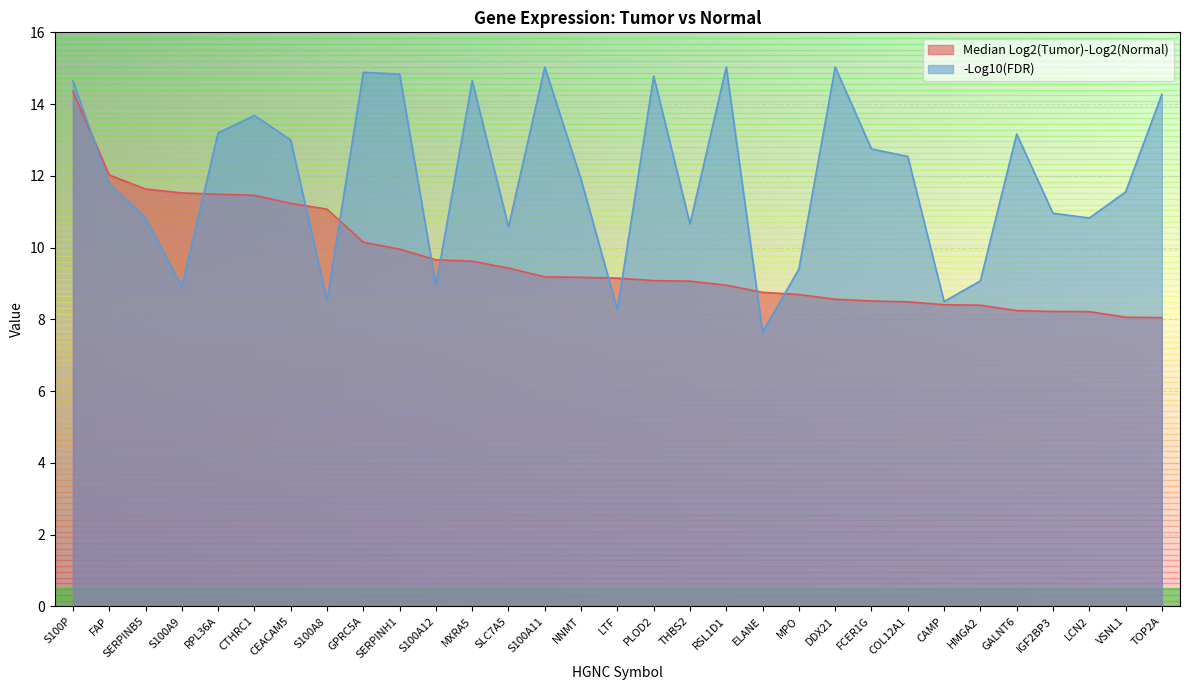

What is the value of the -Log10(FDR) point at the 14th from the left?

15.0